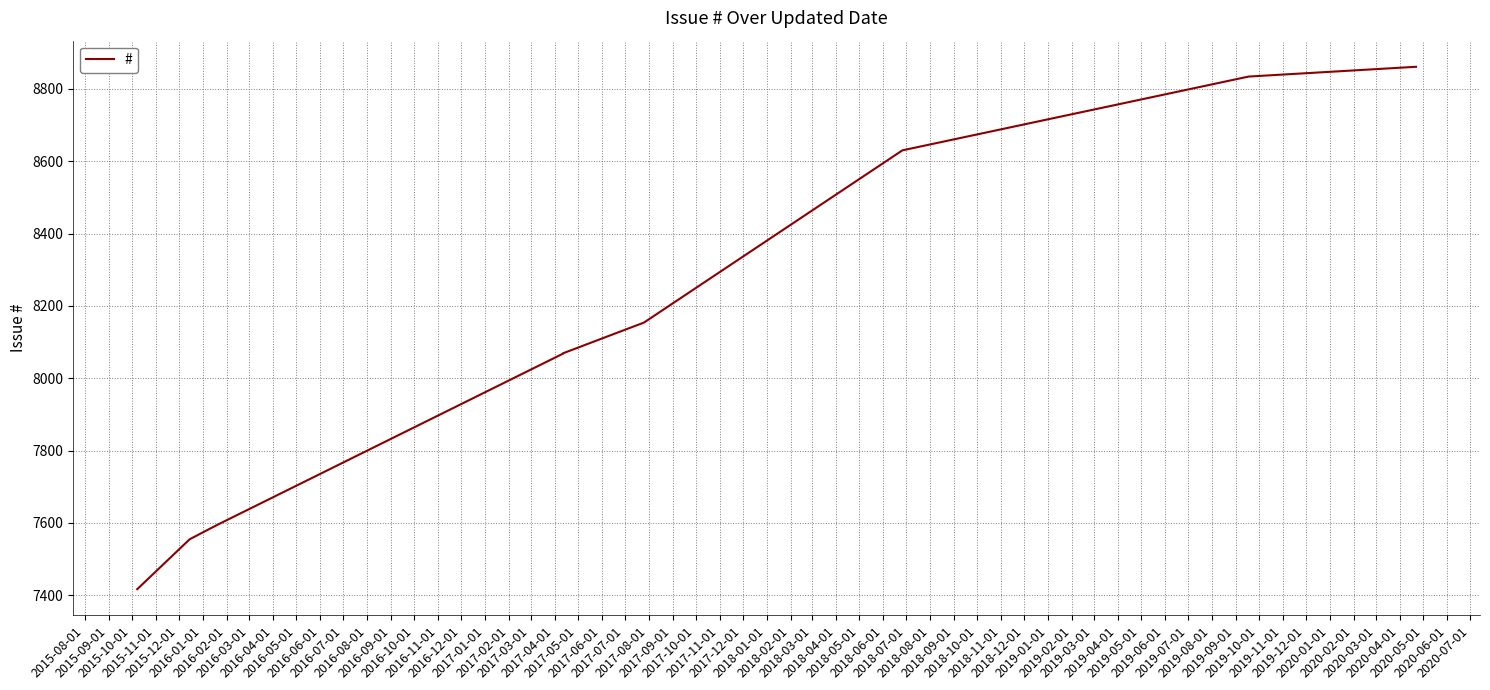

Which has a higher value, 2016-02-01 or 2015-08-01?

2016-02-01